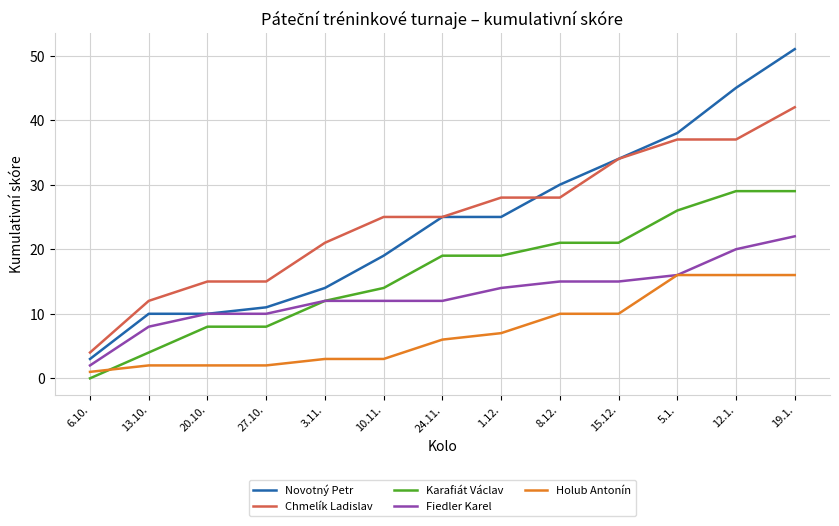

How many lines are shown in the chart?

5